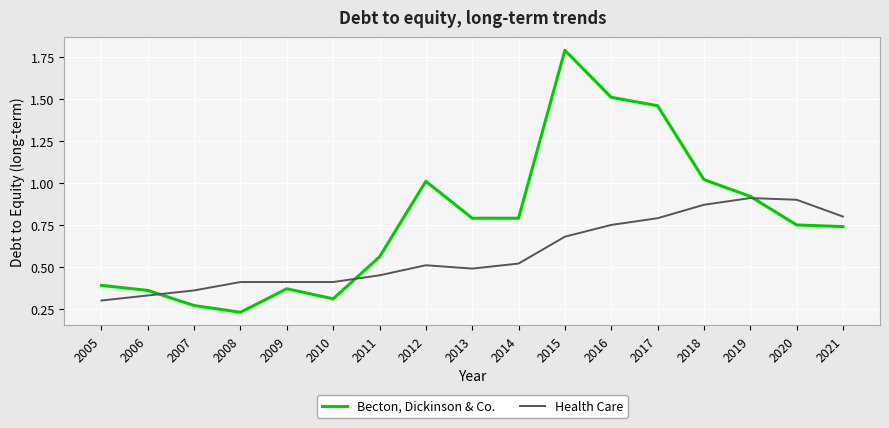

Does the chart have visible grid lines?

Yes